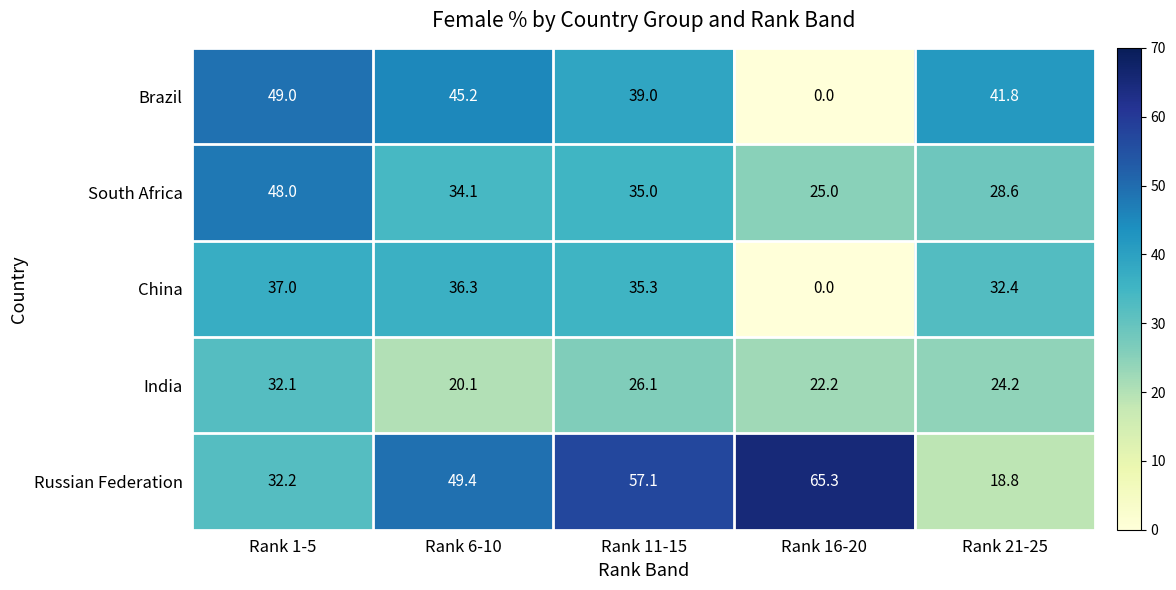

At Rank 21-25, list the series in order from smallest to largest.

Russian Federation, India, South Africa, China, Brazil